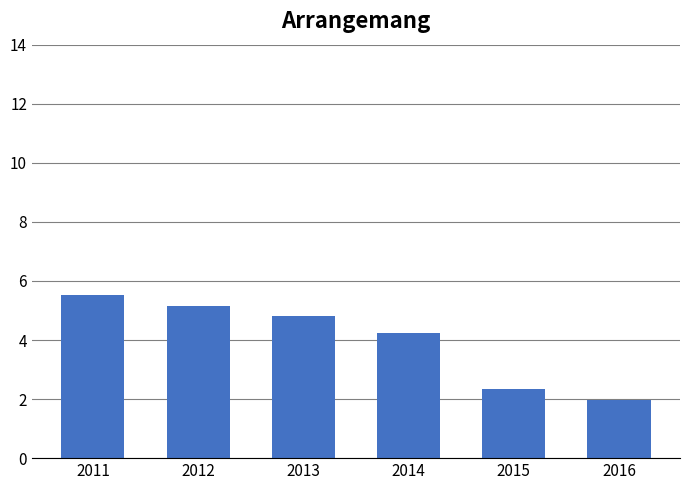

What is the sum of the values at 2012 and 2015?

7.5